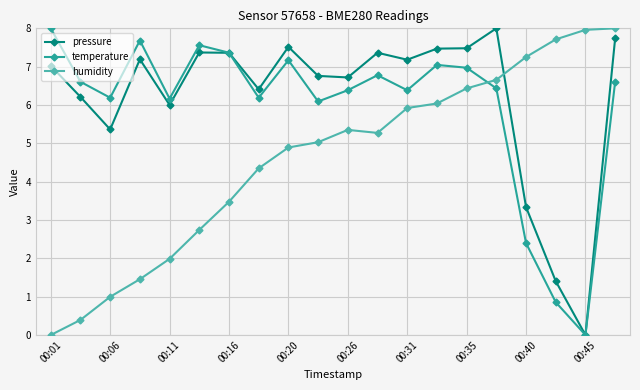

How many interior local valleys does the temperature series have?

6